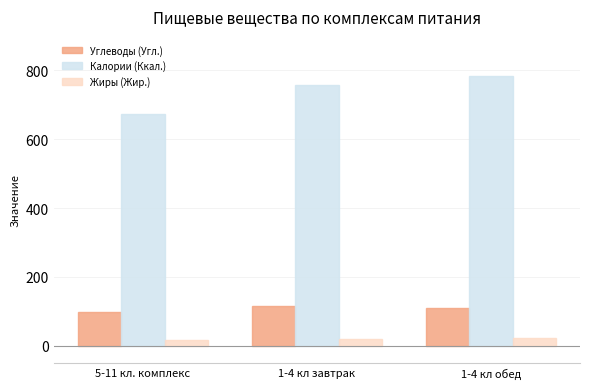

What position from the right is 1-4 кл обед?

1